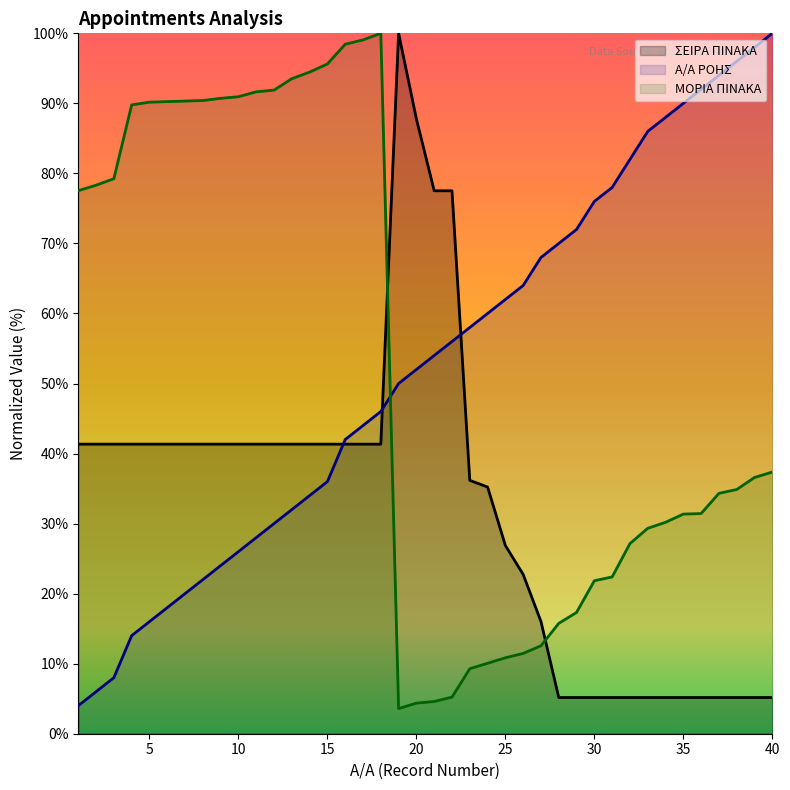

At how many categories does at least one series exceed 62?

37